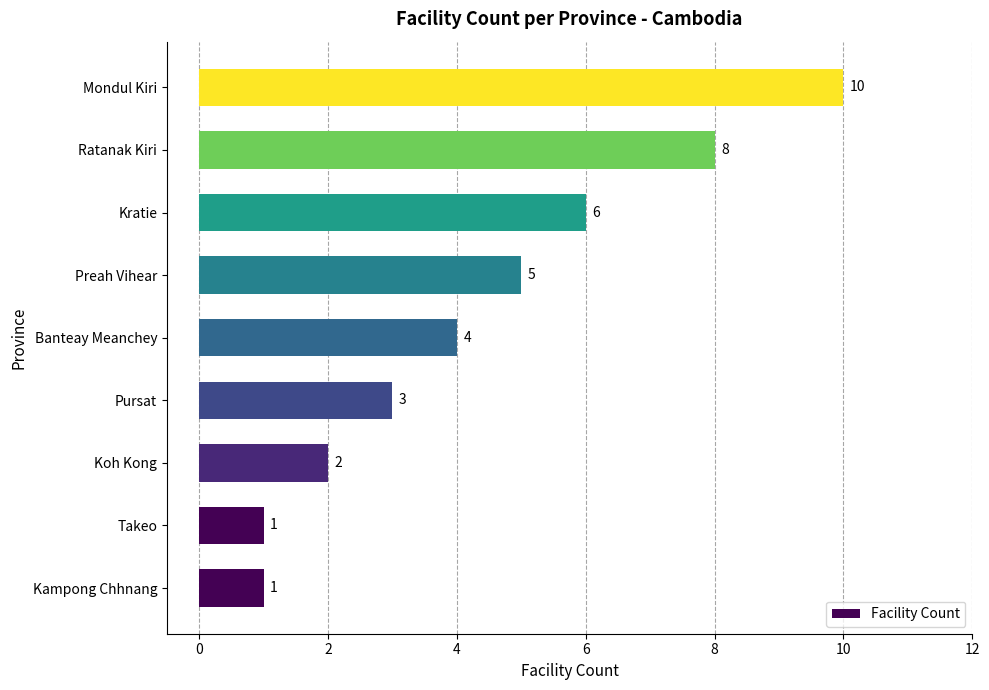

True or false: the data shows 6 at Kratie.

True